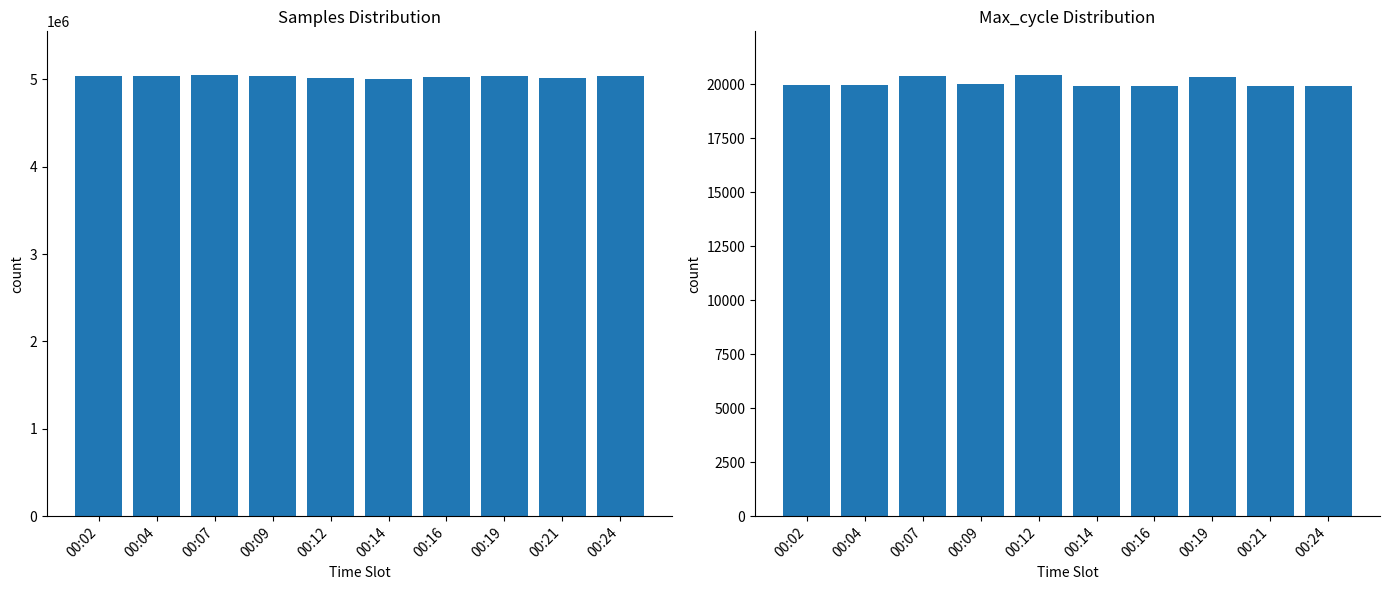

Rank the series by their maximum value, from lowest to highest.

Max_cycle, Samples